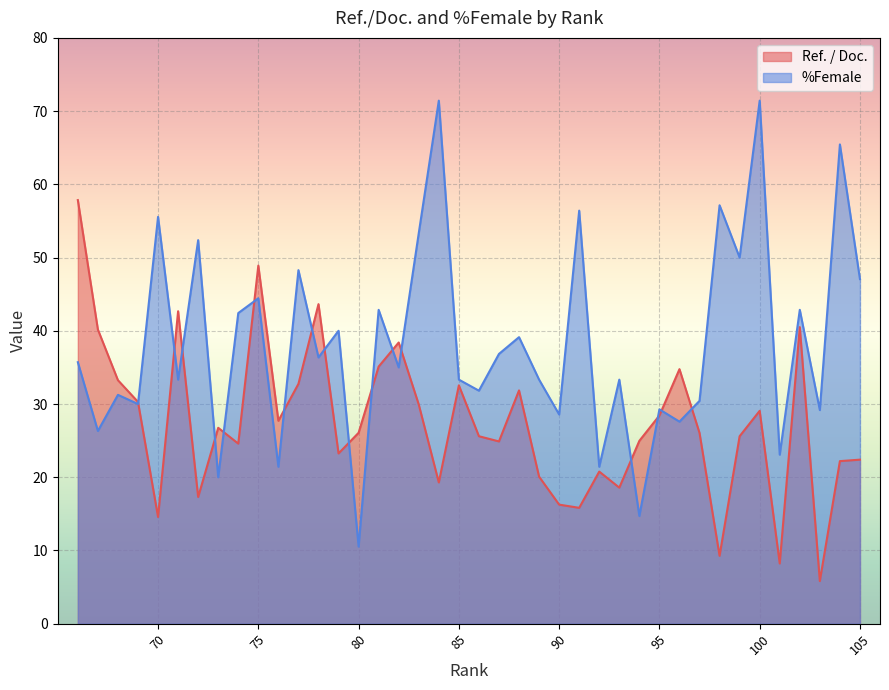

How many values in the Ref. / Doc. series exceed 26?

21